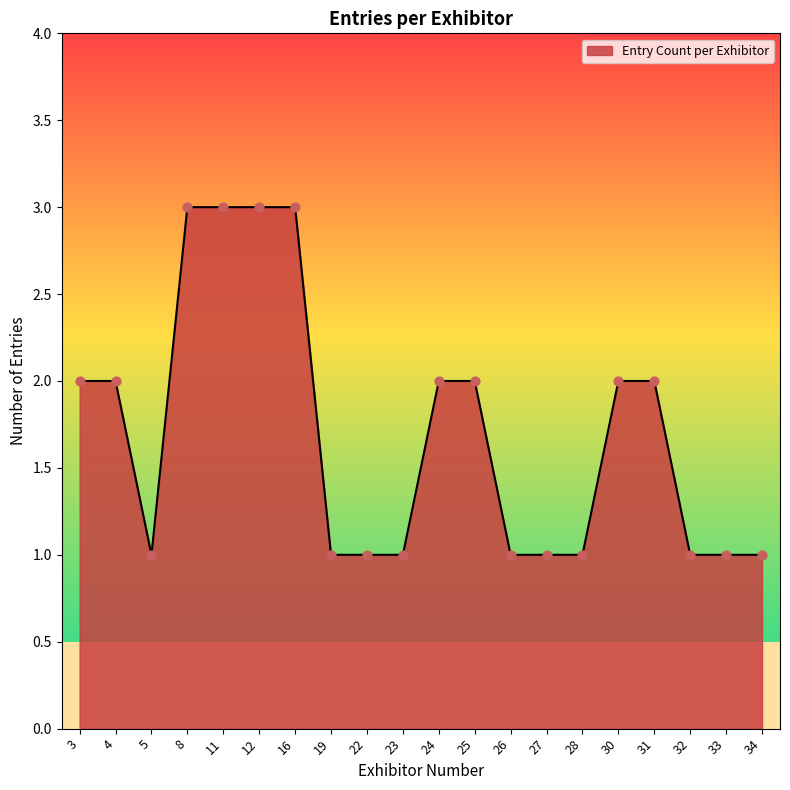

What is the change in value from 12 to 24?

-1